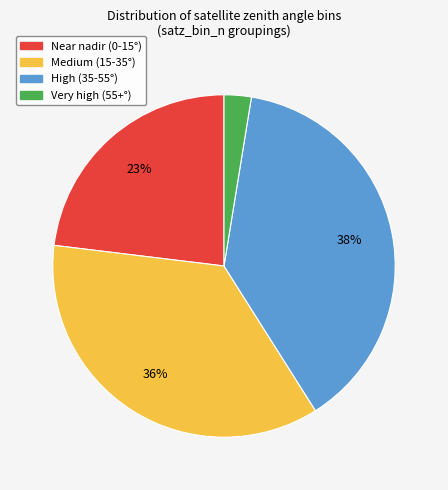

How many slices are in this pie chart?

4